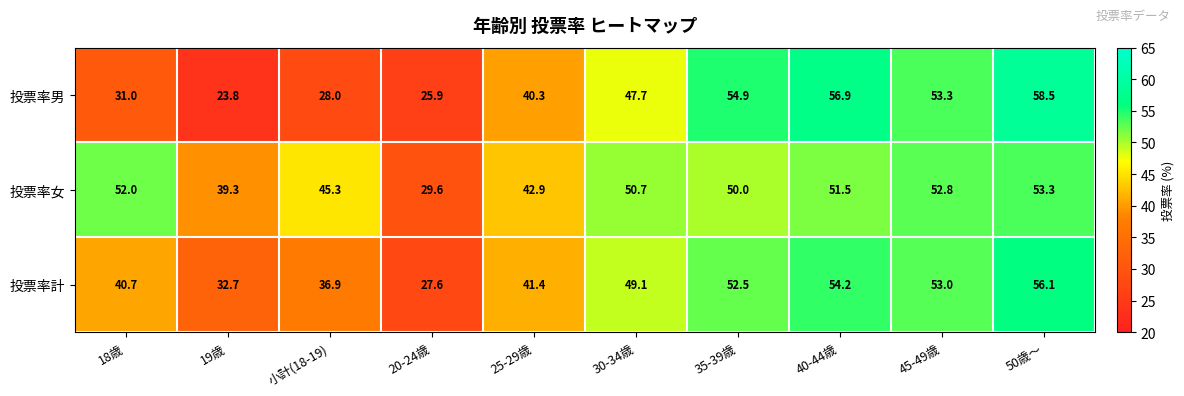

Which series has the widest spread of values?

投票率男